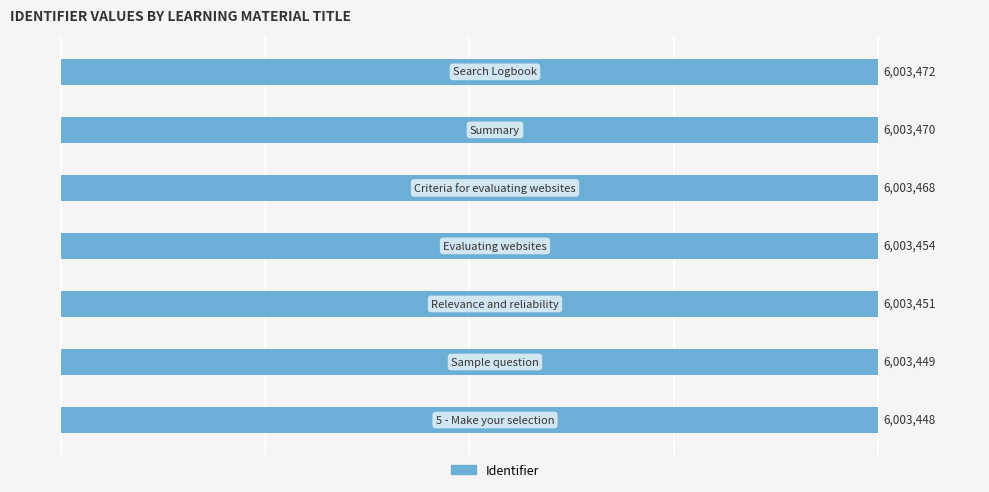

How many bars are there in total?

7